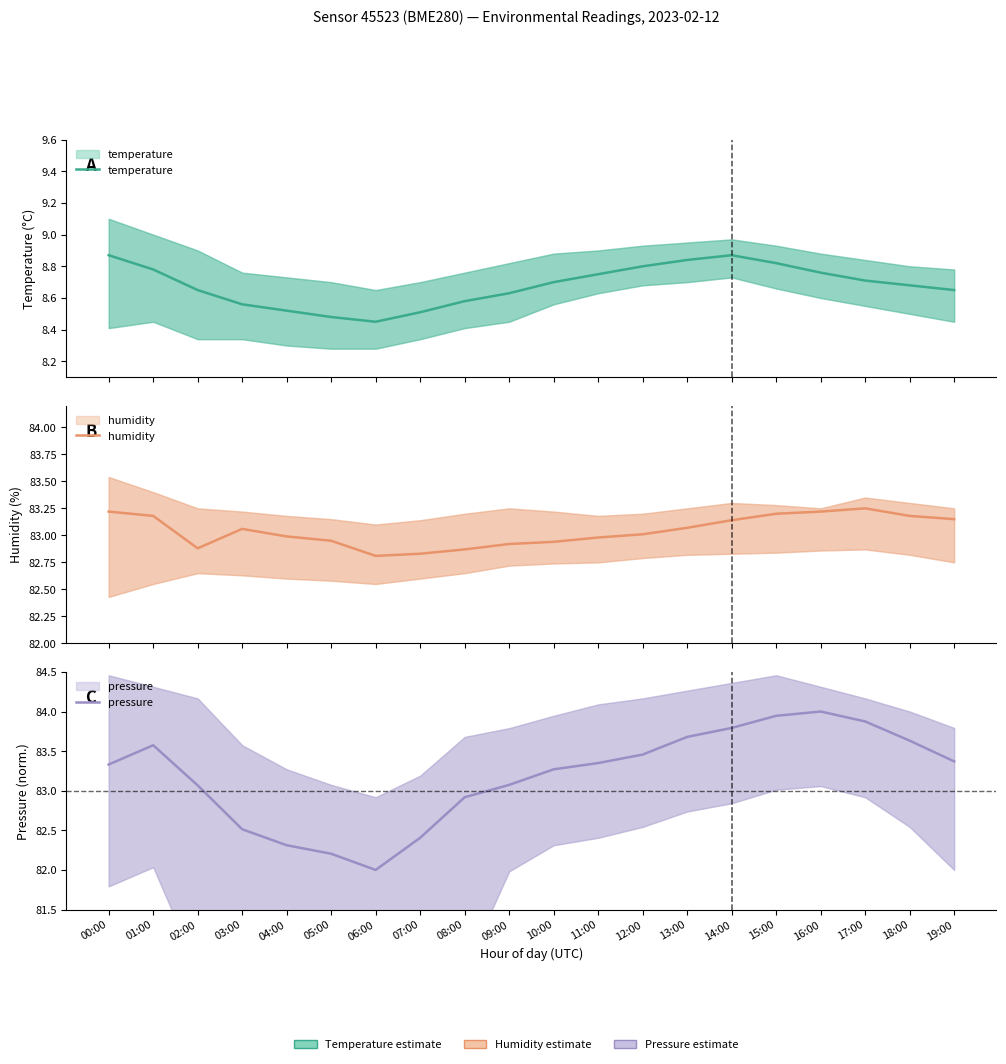

How many times do pressure and humidity cross each other?

2